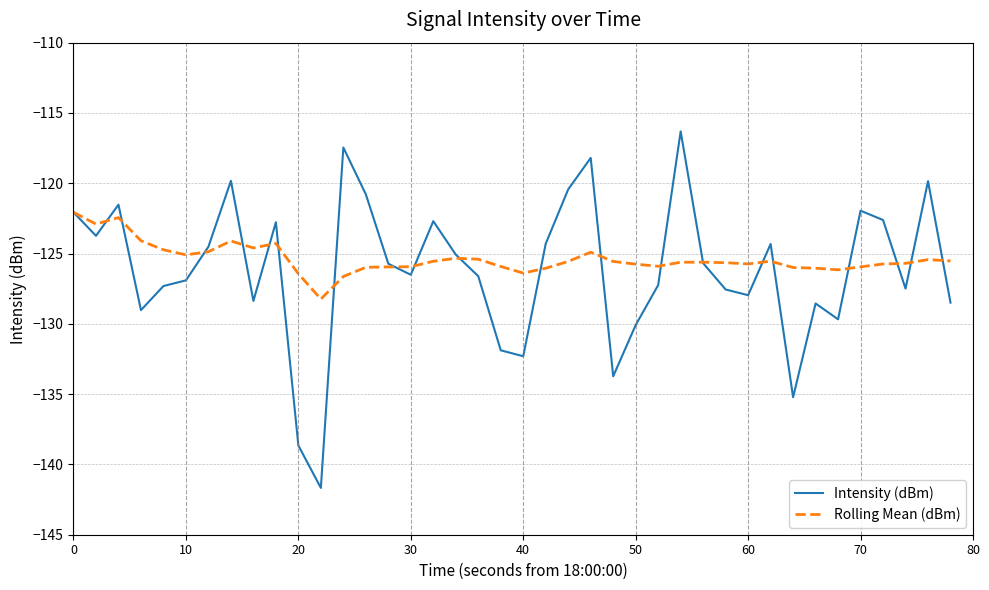

What is the minimum value shown in the chart?

-141.7